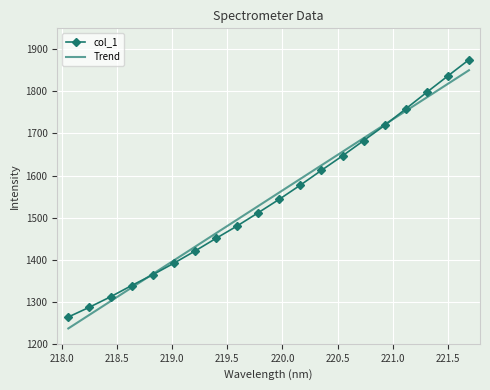

What is the lowest value of the Trend series?

1236.5